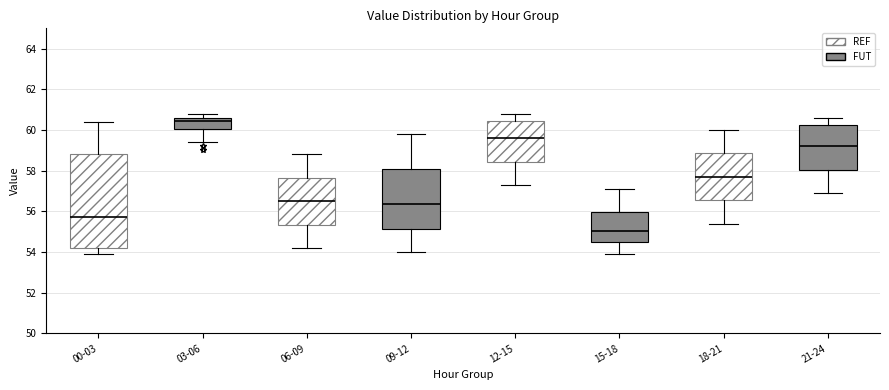

Where does the lower whisker of the box for 06-09 end on the y-axis? The values are not printed on the chart, so give them approximately, as read against the axis.

54.2